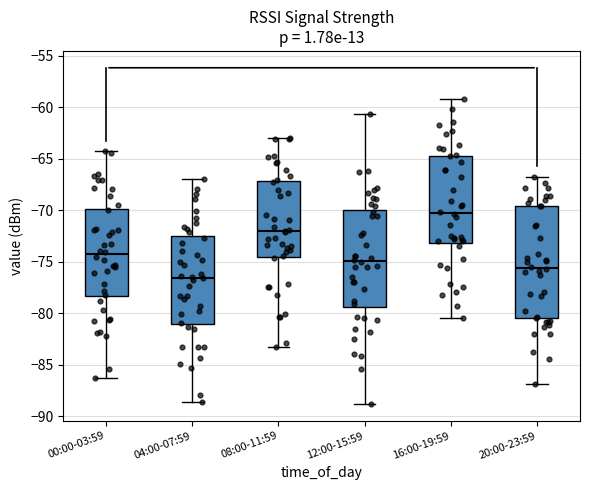

Which box's median line is the highest?

16:00-19:59